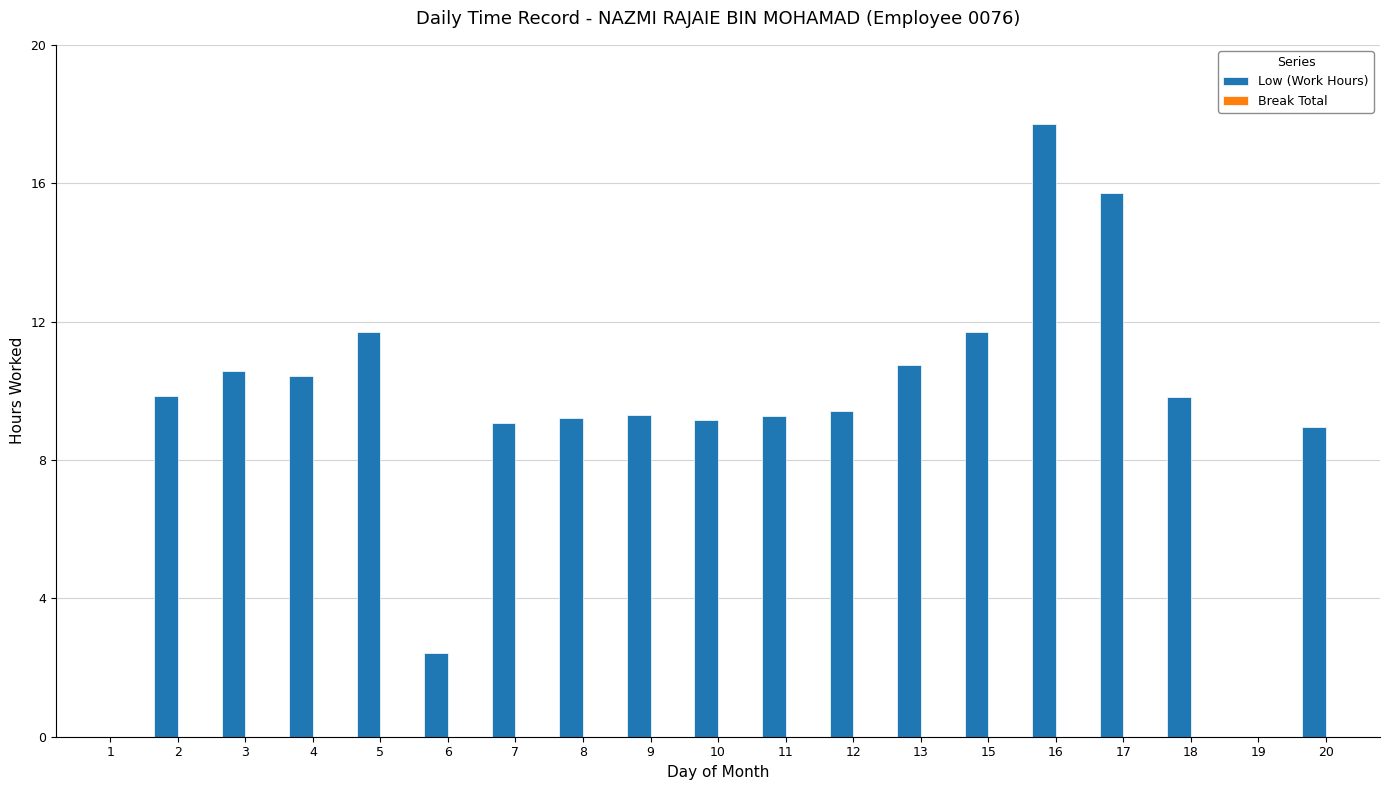

How many categories are shown in the chart?

19